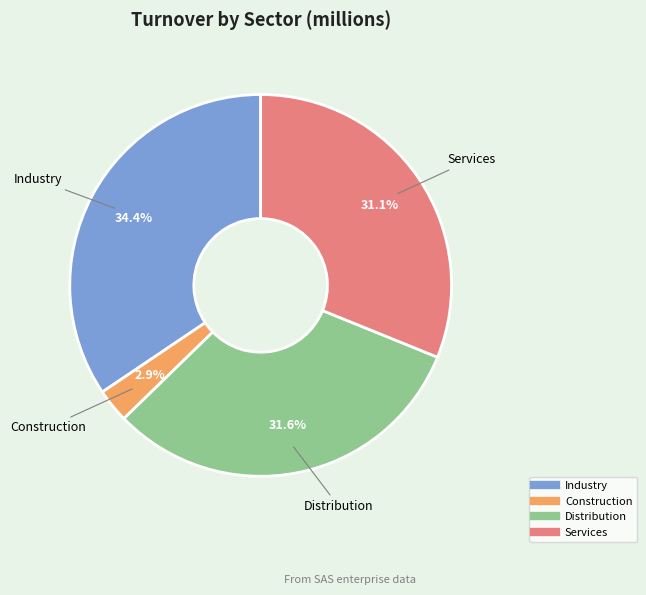

Is the sum of Services and Construction greater than half?

No